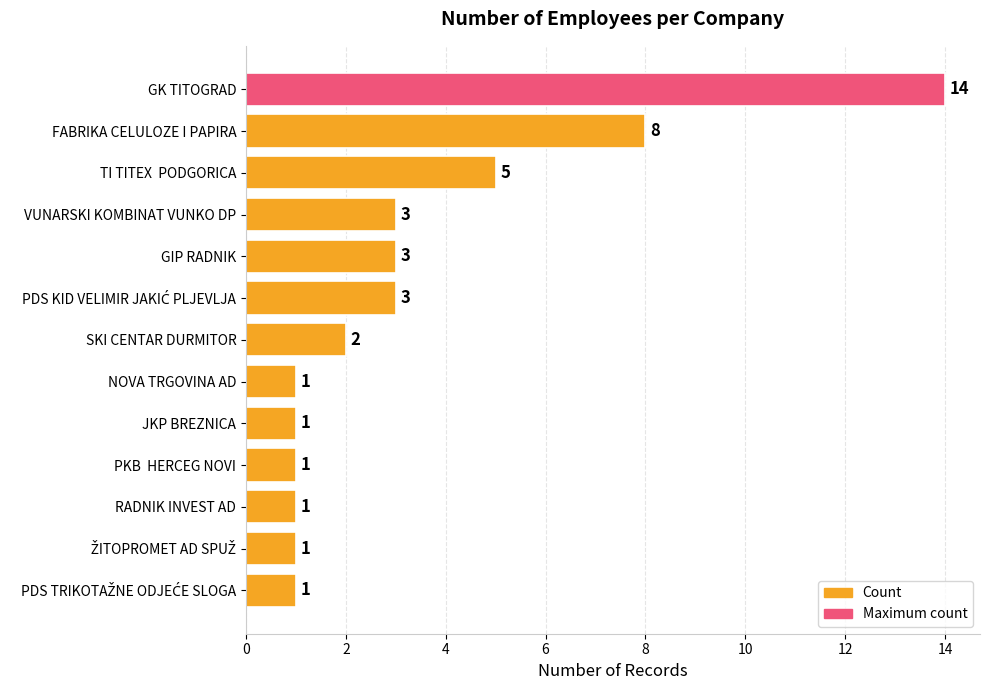

How many values are below 2?

6